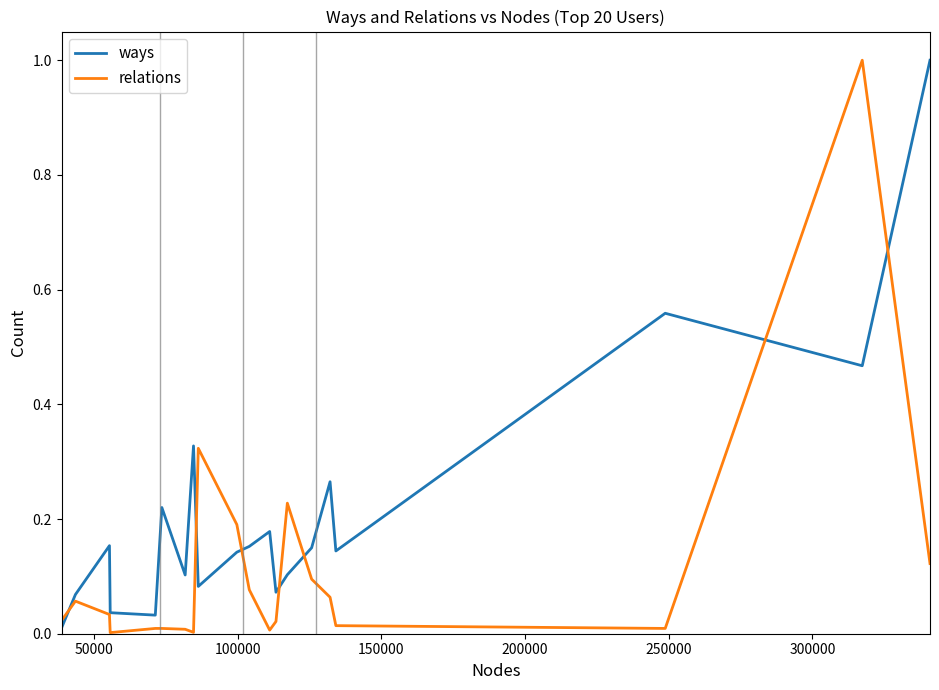

How many intersections are there between ways and relations?

7